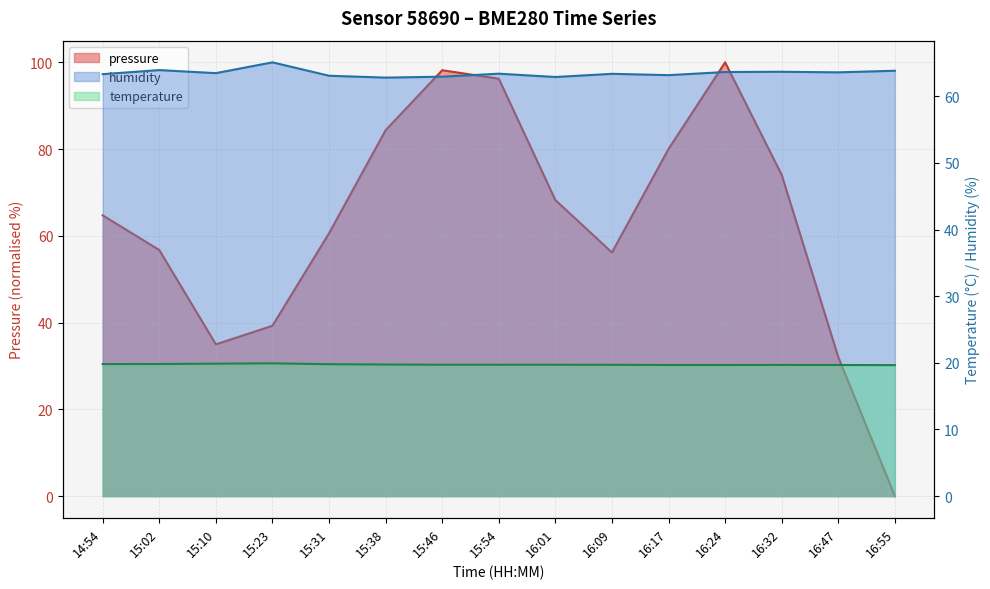

What is the value of the temperature point at the 15th from the left?

19.6